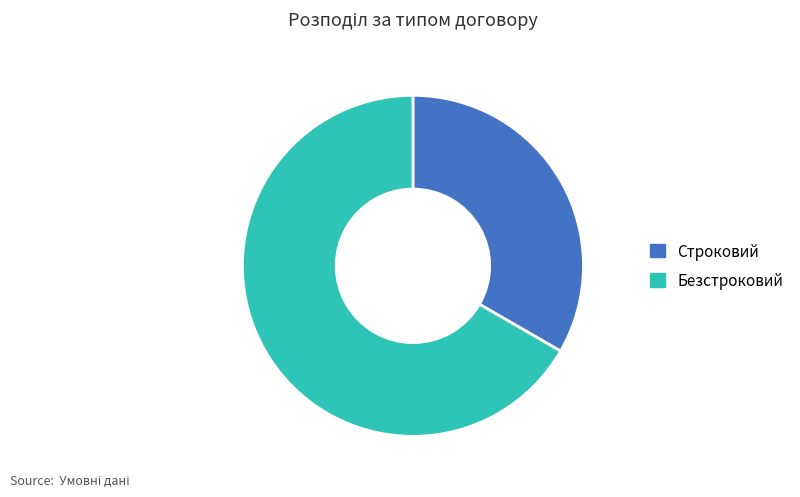

Do Строковий and Безстроковий together represent more than half of the pie?

Yes